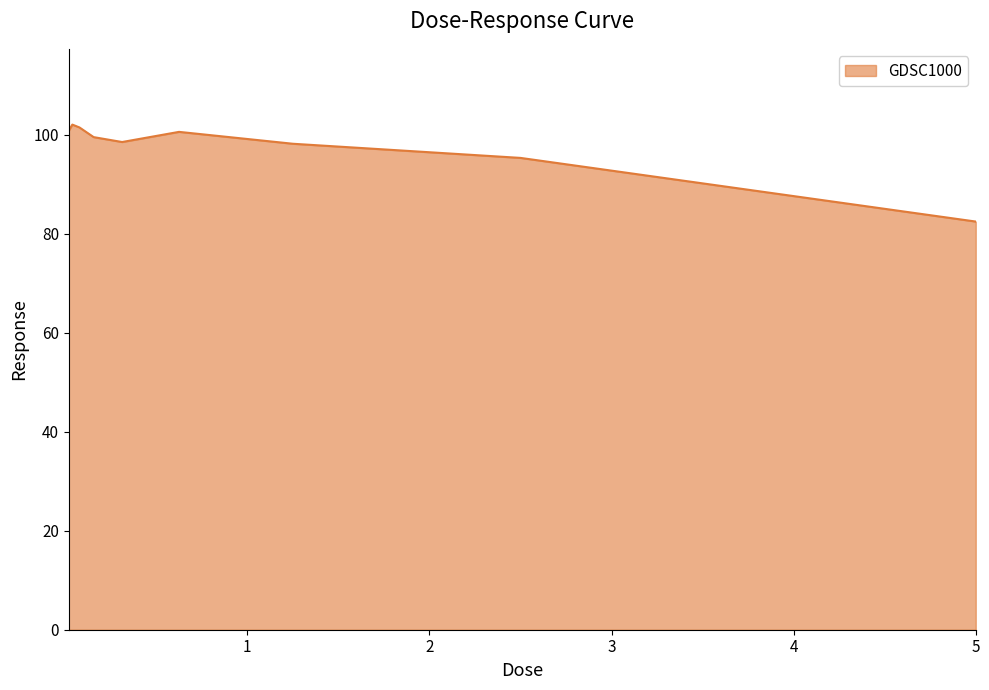

What is the greatest value displayed?

102.0